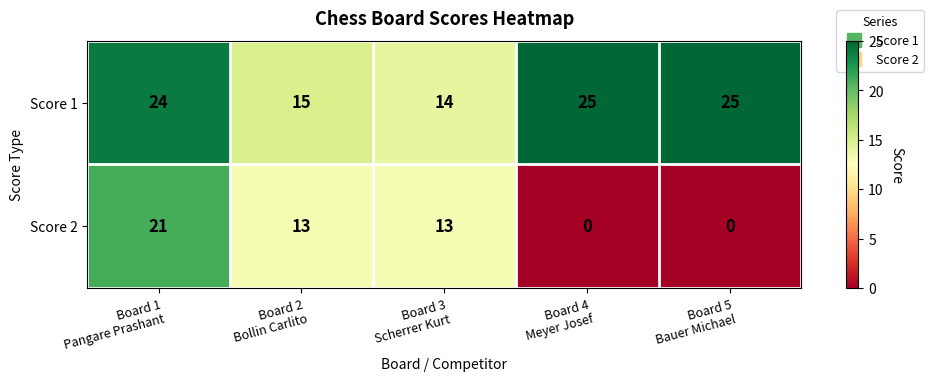

Rank the series by their average value, from lowest to highest.

Score 2, Score 1